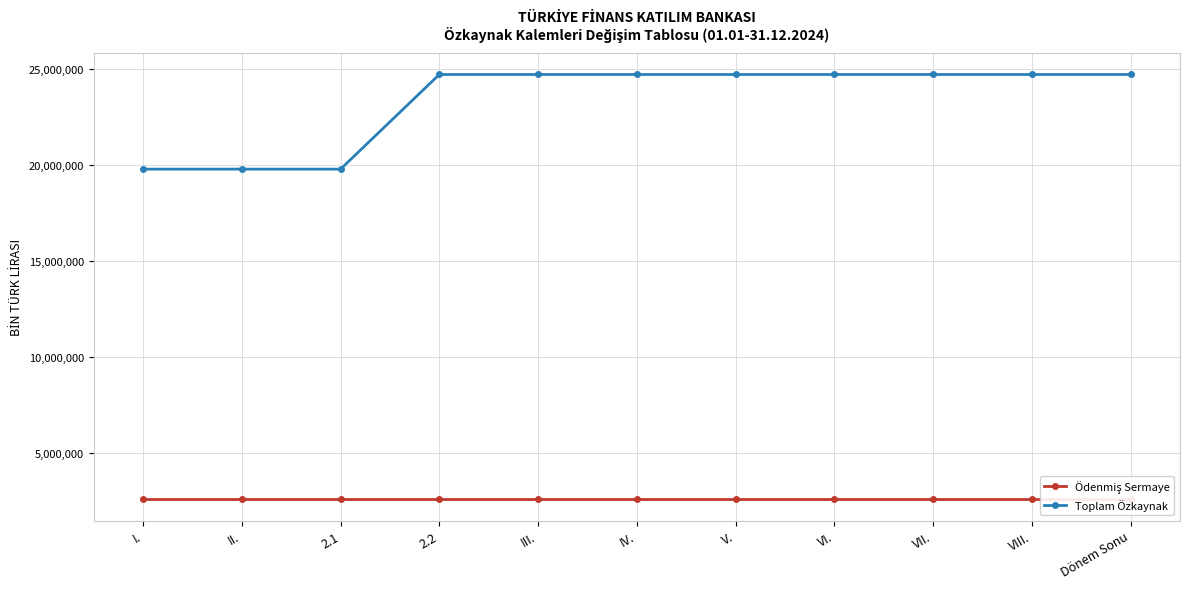

At how many categories does at least one series exceed 16162465?

11